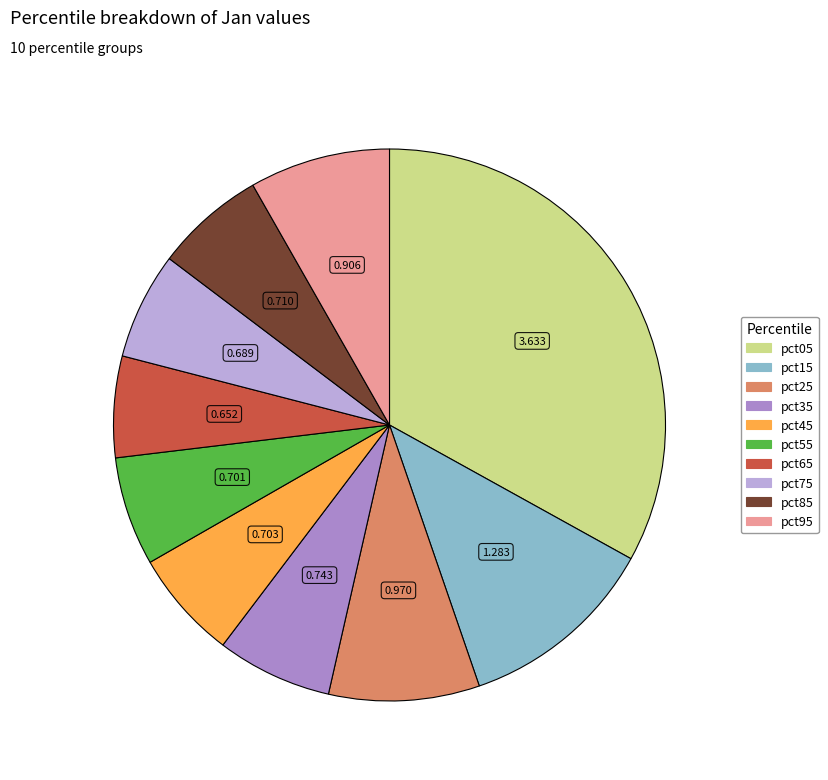

Does pct25 account for over 50% of the chart?

No